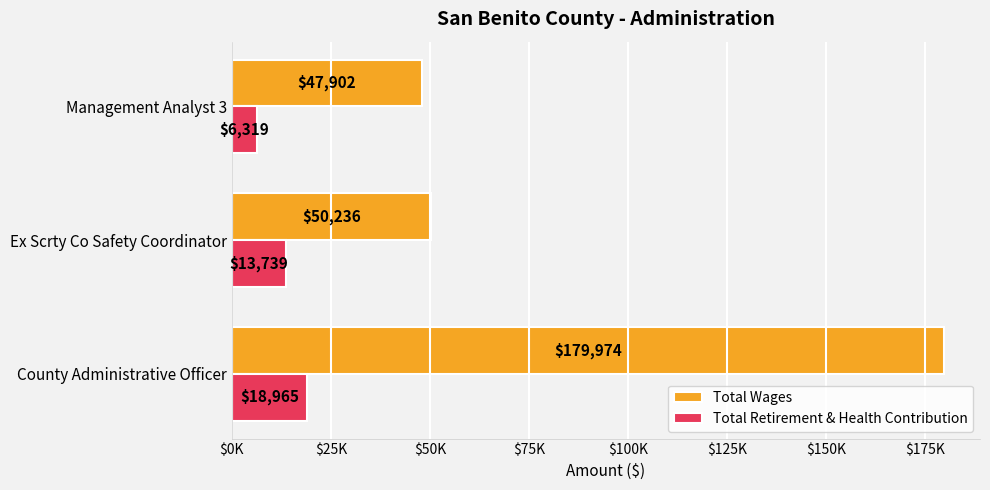

At which label is Total Retirement & Health Contribution closest to 12642?

Ex Scrty Co Safety Coordinator